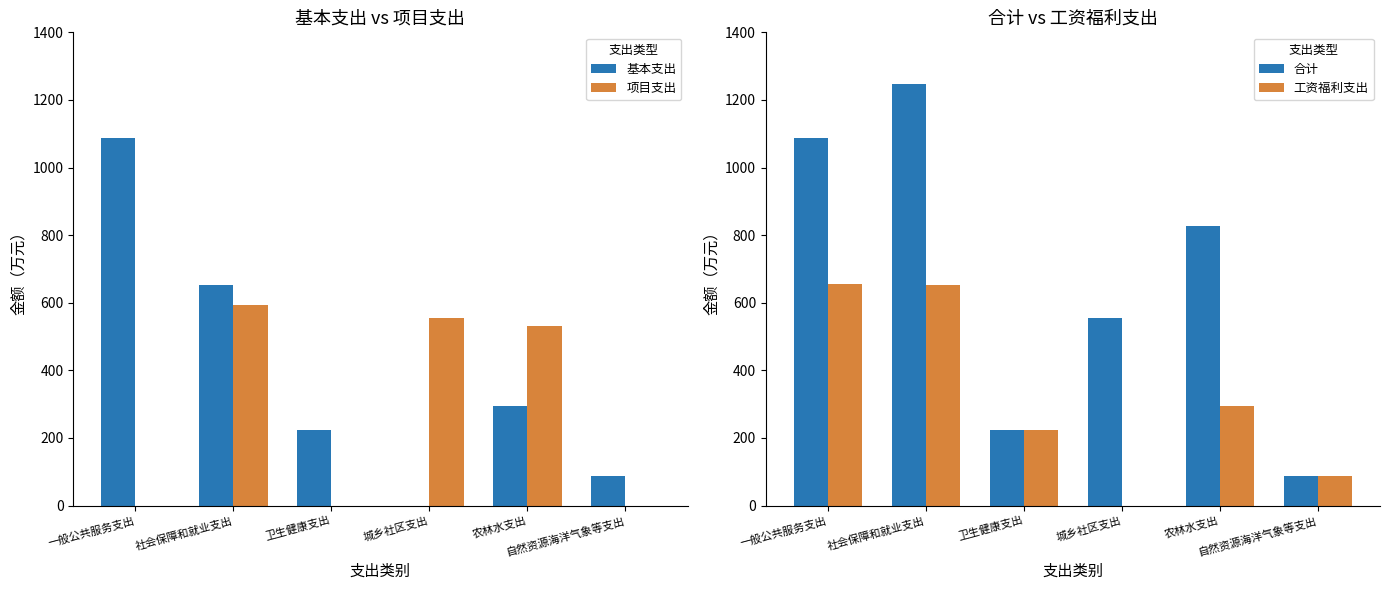

How many distinct data groups are displayed?

4